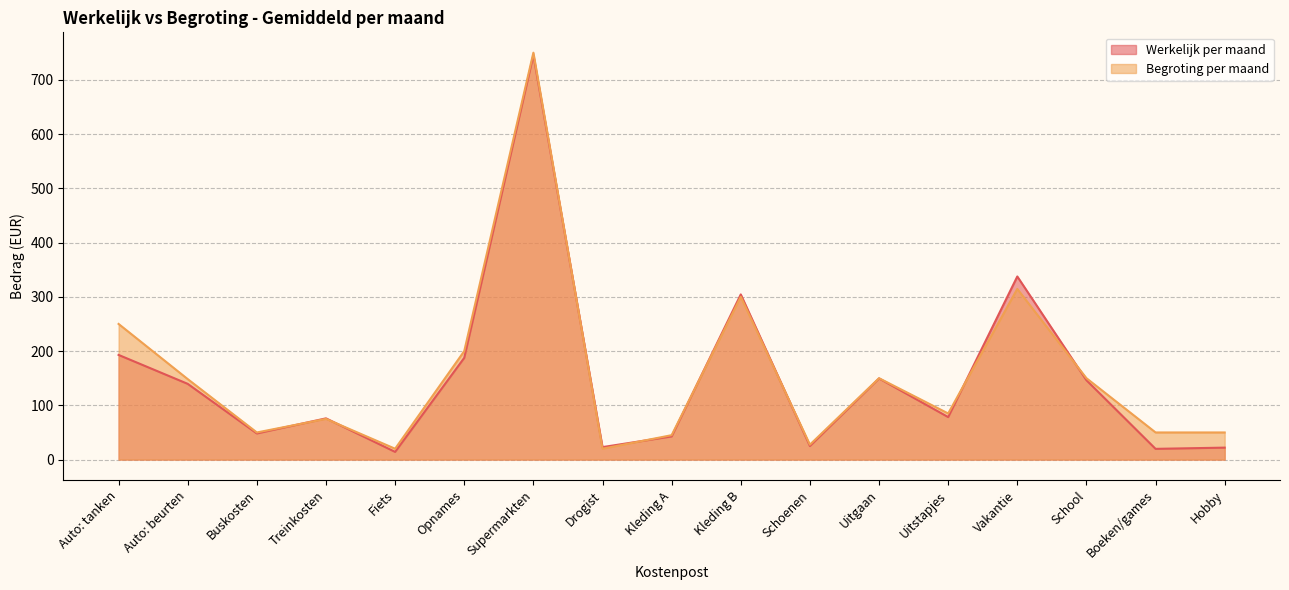

Where is the first local minimum for Werkelijk per maand?

Buskosten